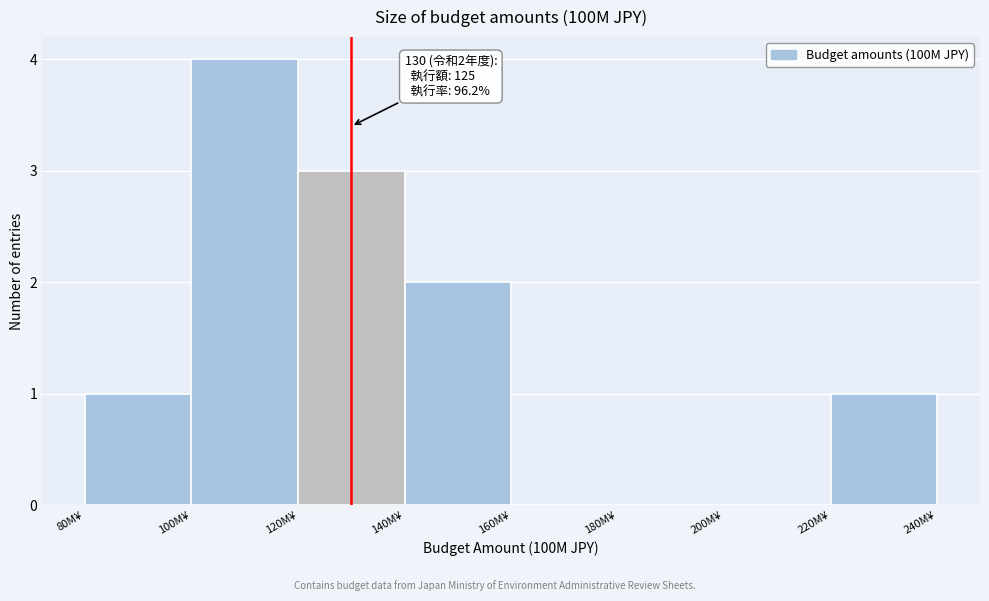

Which range on the x-axis has the tallest bar?

100 to 120